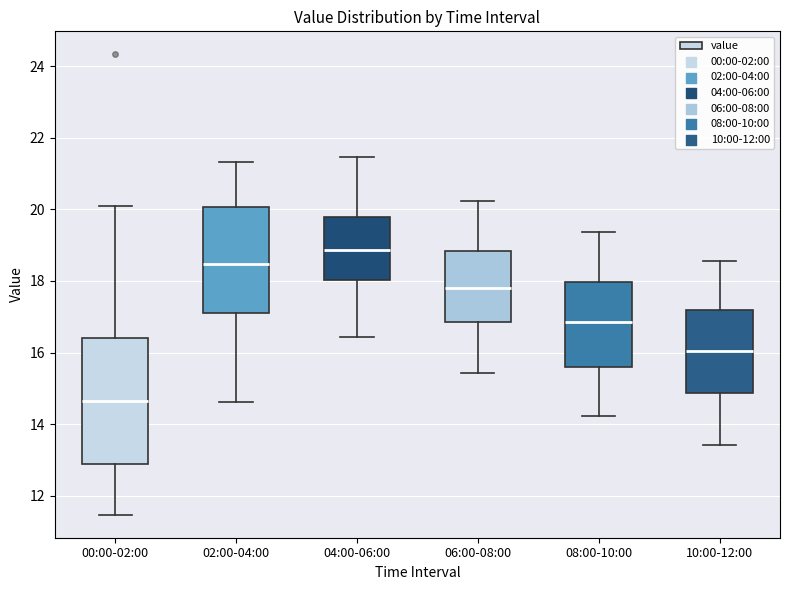

Comparing the boxes themselves (not the whiskers), which one is the tallest?

00:00-02:00